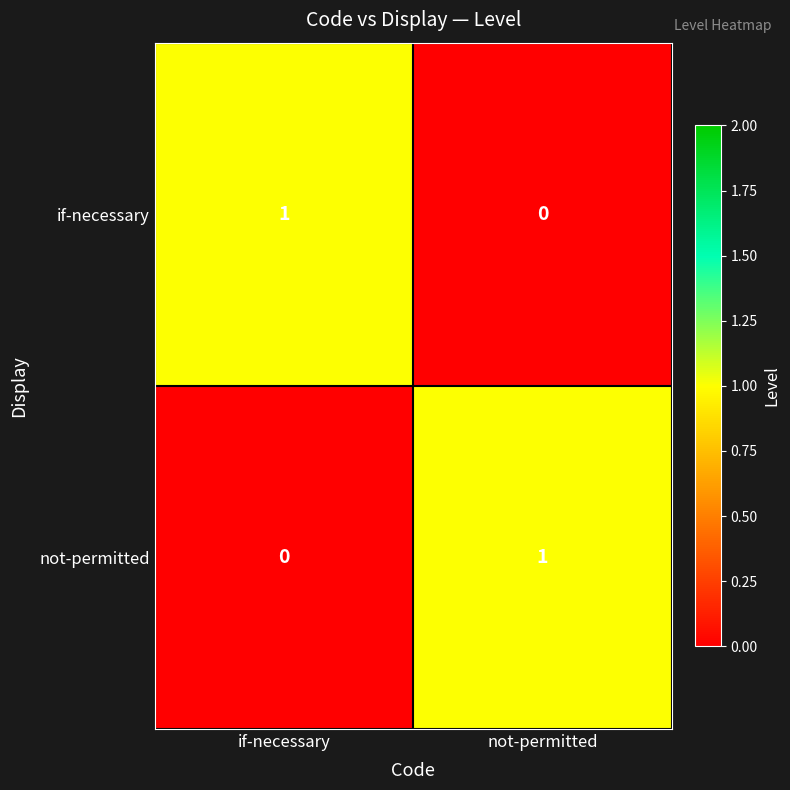

The not-permitted series shows 0 at if-necessary. True or false?

True